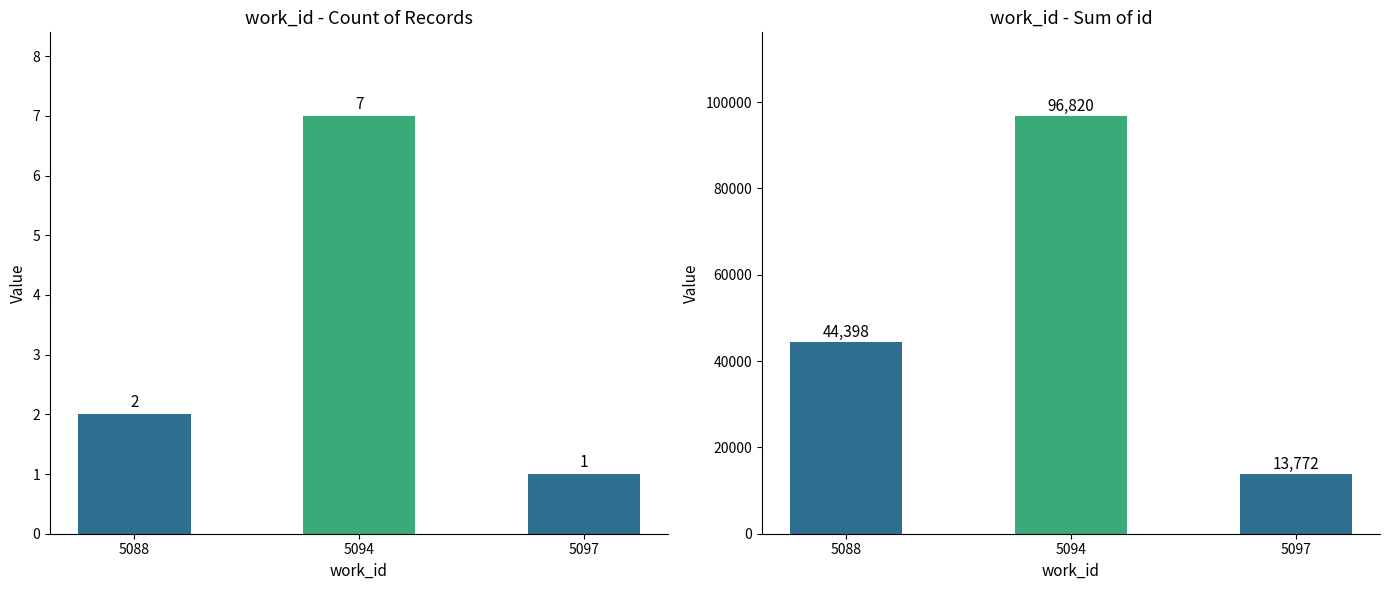

The Sum of id series shows 96820 at 5094. True or false?

True